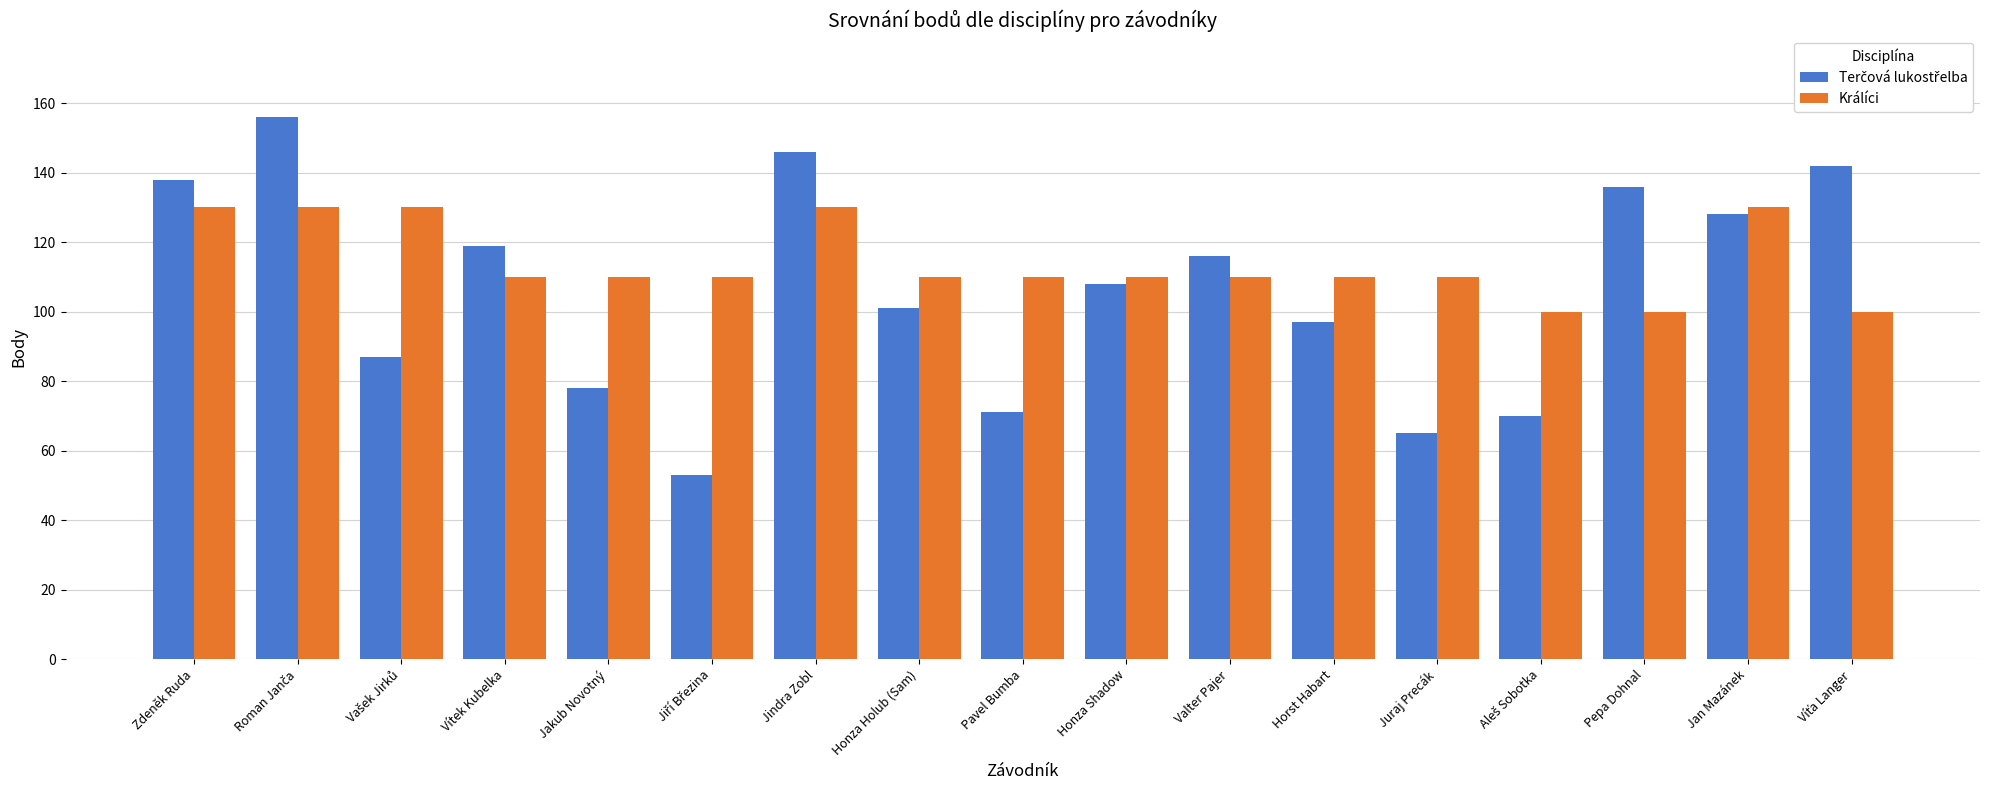

How many categories are shown in the chart?

17